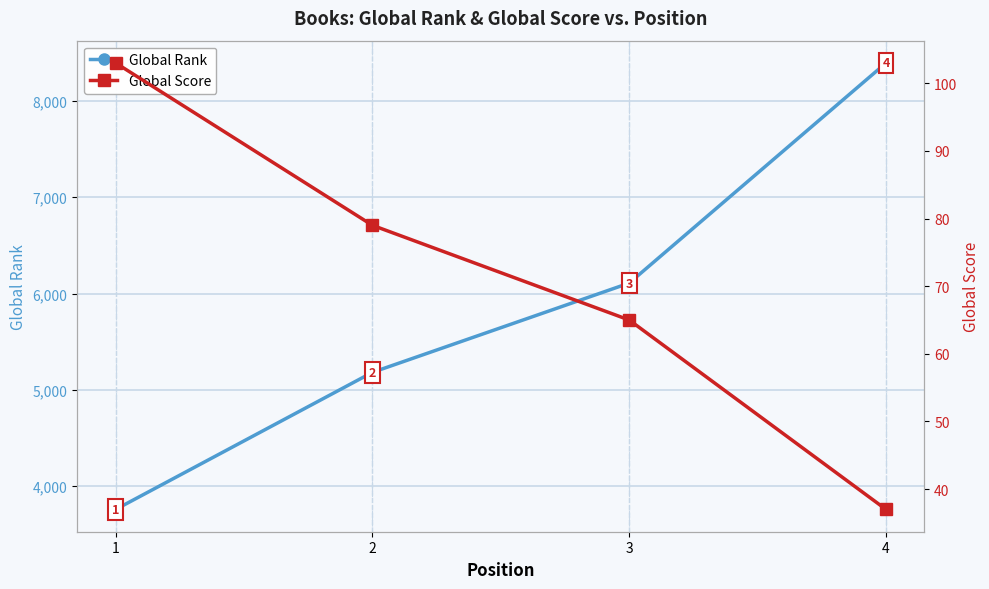

What is the total value across all series at 1?

3863